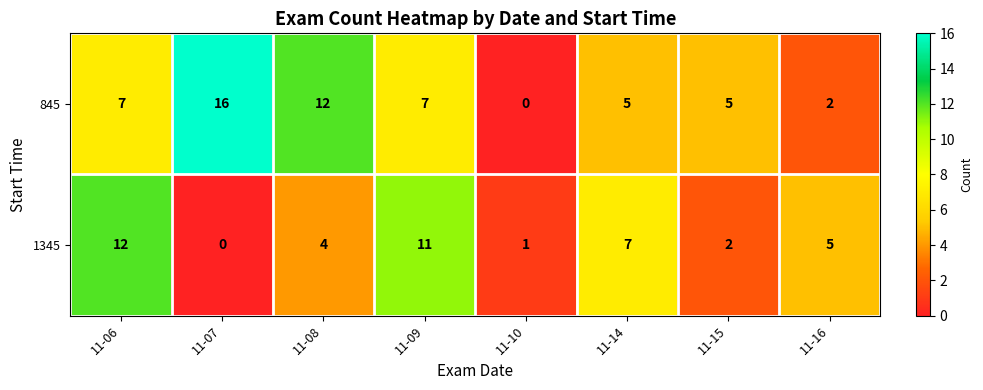

What is the difference between the maximum and minimum values in the 845 series?

16